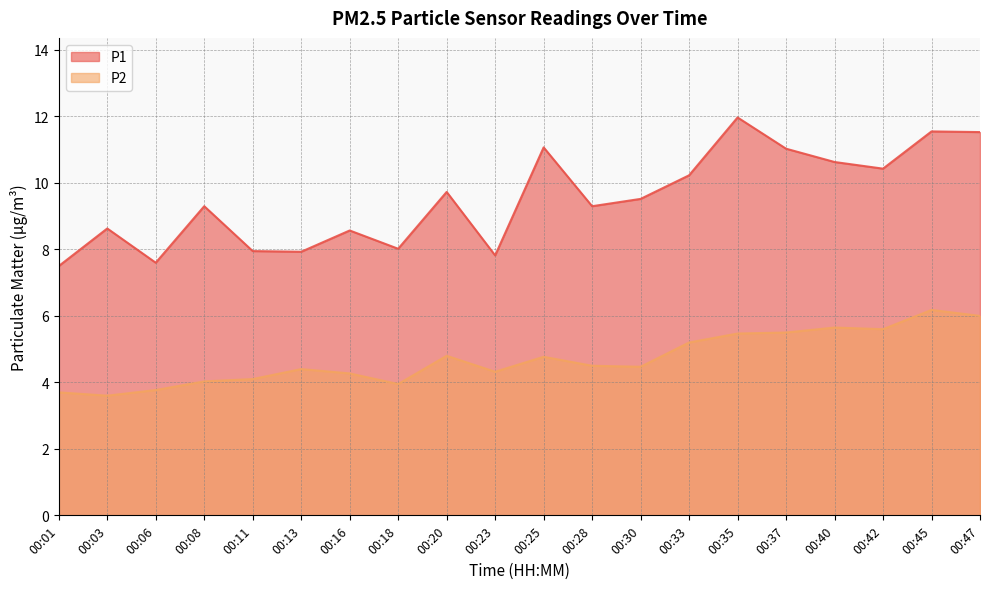

Where is the first local maximum for P1?

00:03